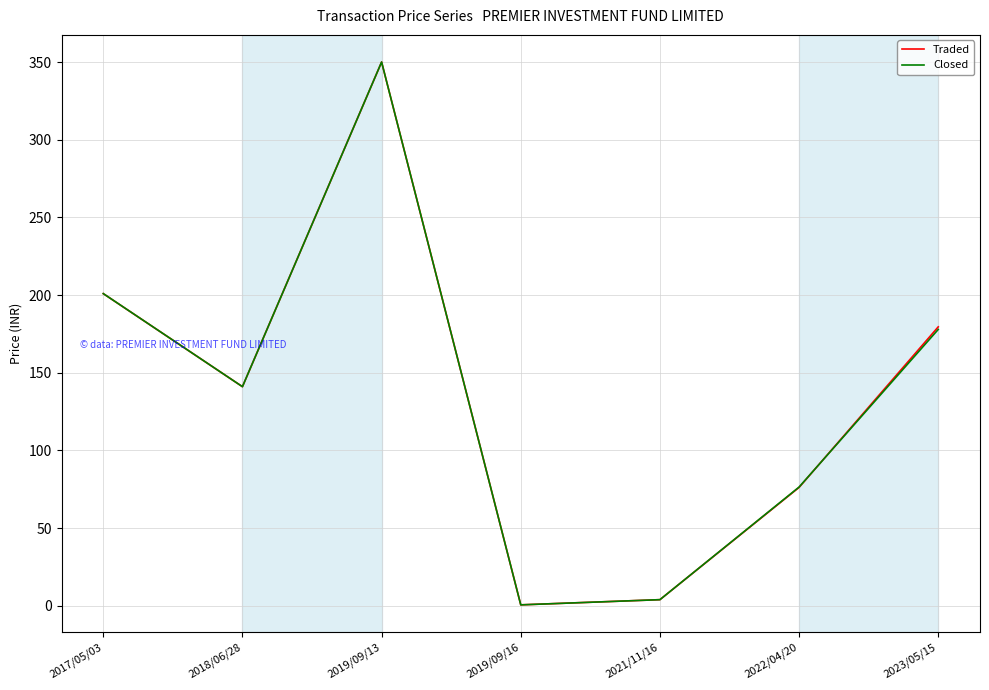

What is the sum of all Closed values?

950.9